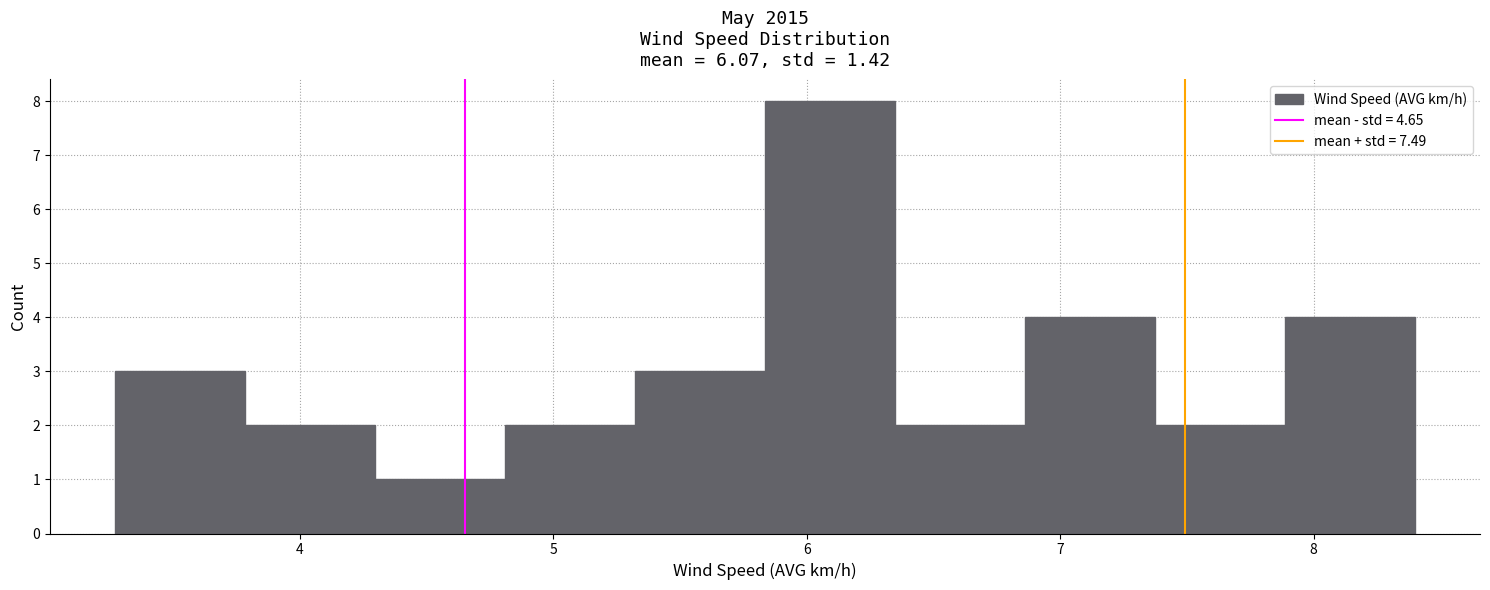

Reading left to right, transcribe this chart: for each bar, give the range it covers on the x-axis and its height. Neither the bar edges nor the heights are printed on the chart, so give them approximately, as read against the axes.

3.3 to 3.8: 3
3.8 to 4.3: 2
4.3 to 4.8: 1
4.8 to 5.3: 2
5.3 to 5.8: 3
5.8 to 6.3: 8
6.3 to 6.9: 2
6.9 to 7.4: 4
7.4 to 7.9: 2
7.9 to 8.4: 4